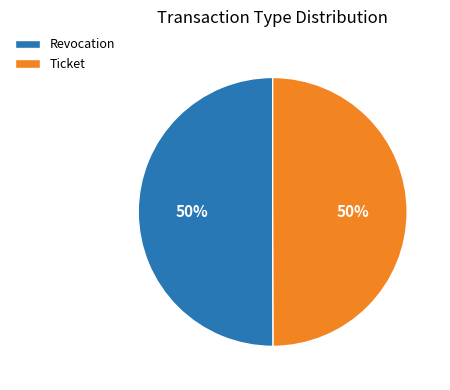

Approximately how many times larger is the value at Ticket compared to Revocation?

1.0